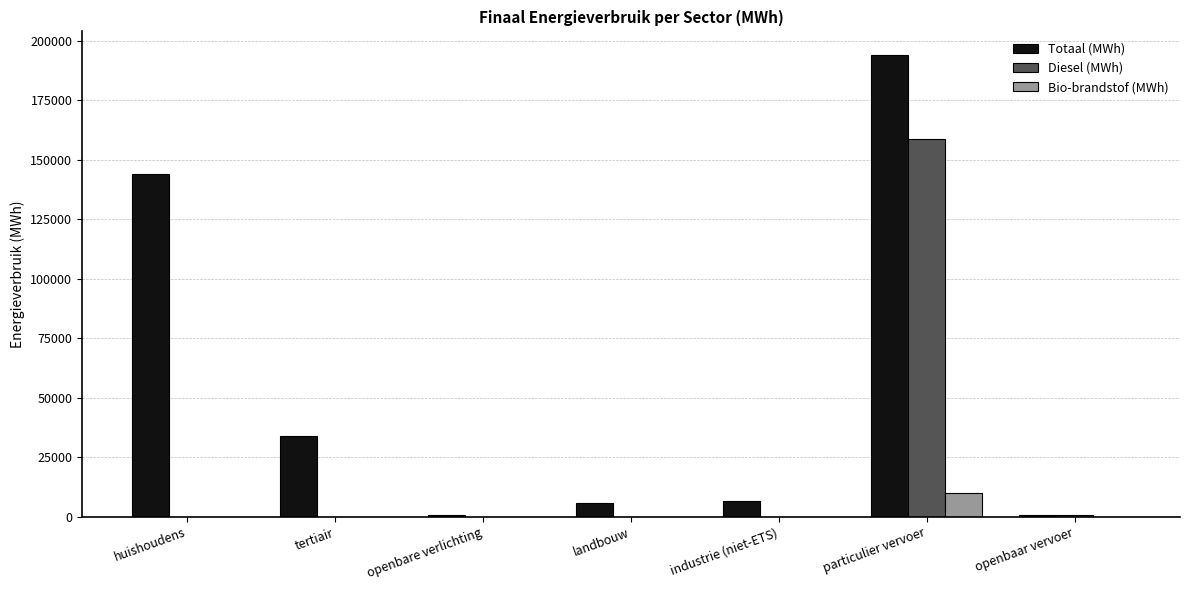

At which category does the chart reach its peak across all series?

particulier vervoer